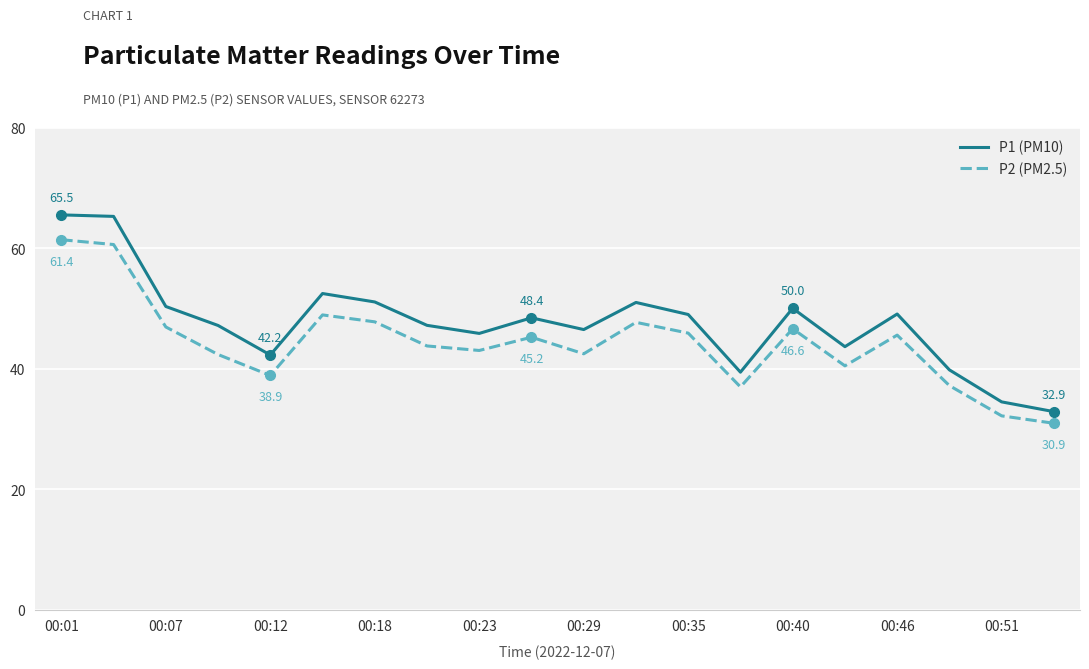

Which series has the largest range (max minus min)?

P1 (PM10)